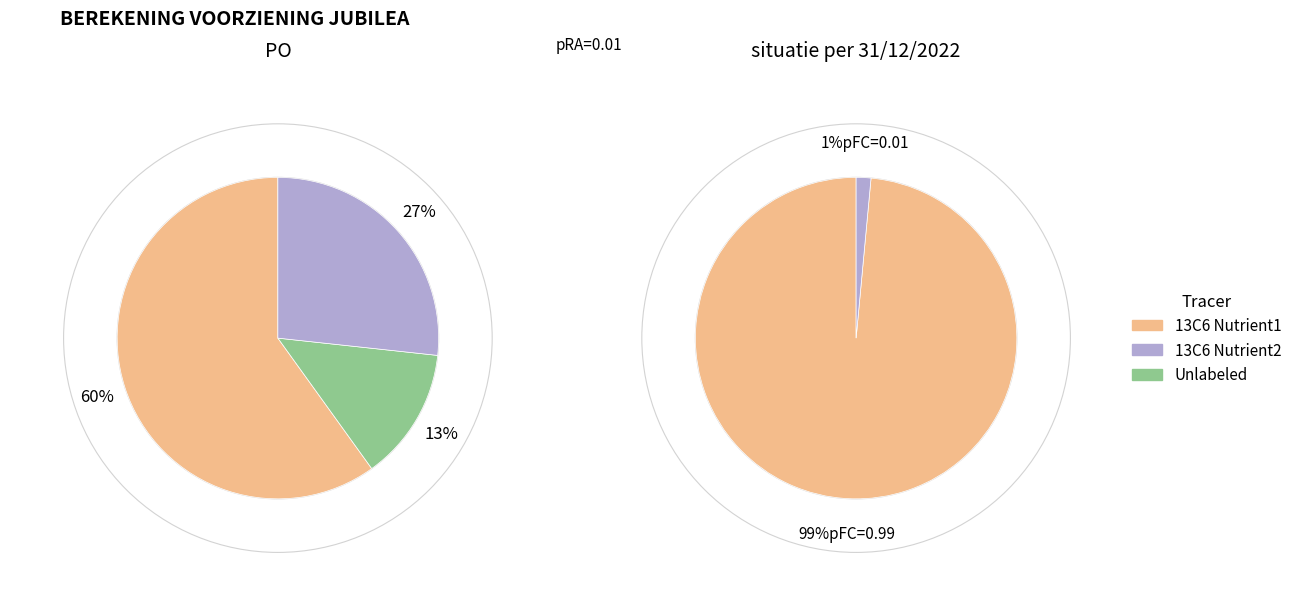

To the nearest percent, what is the average slice percentage?

50%